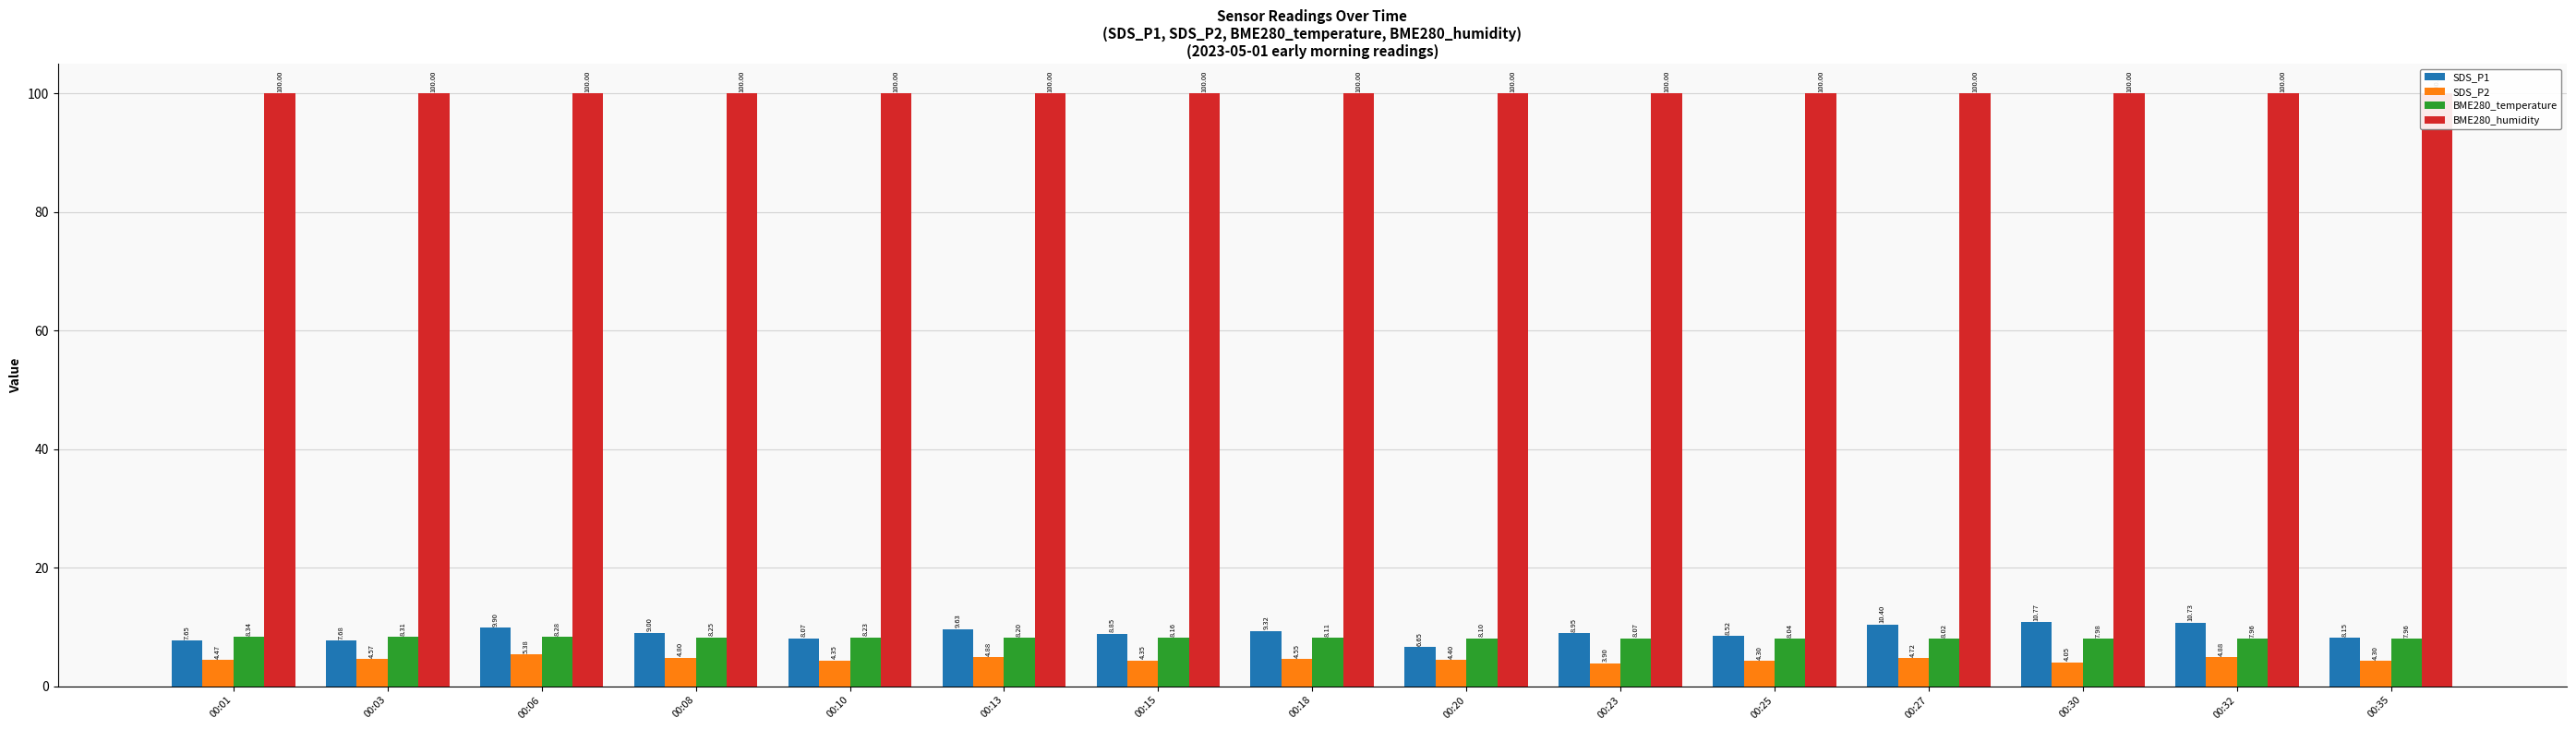

Where is SDS_P1 nearest to the value 8?

00:10